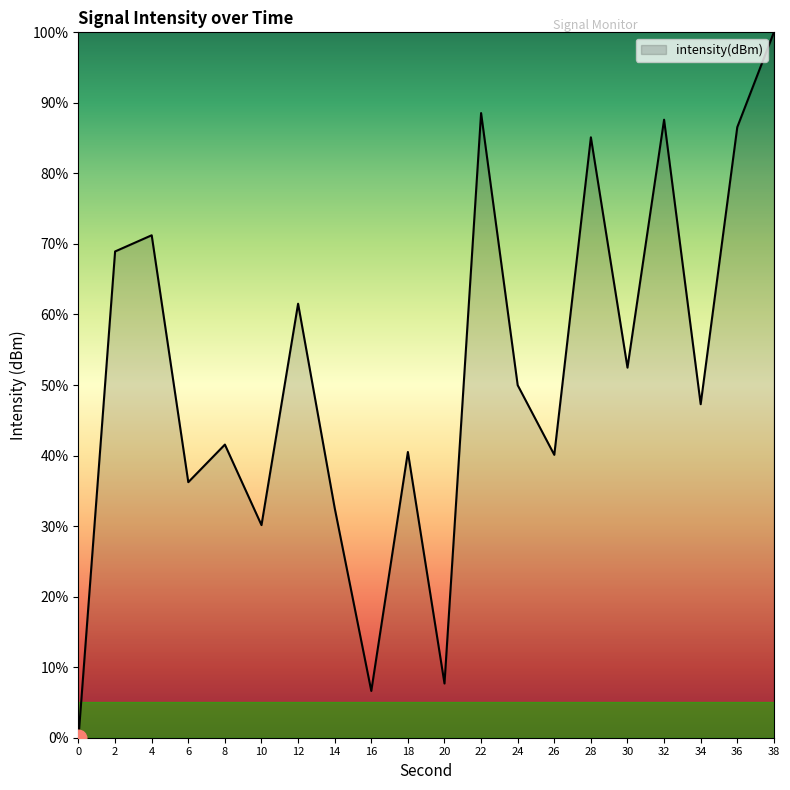

Is it true that the value at 18 is 40.5?

True